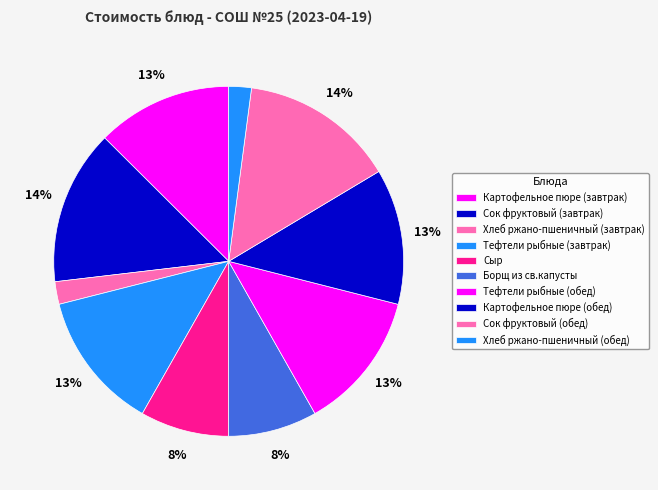

Do Борщ из св.капусты and Сыр together represent more than half of the pie?

No